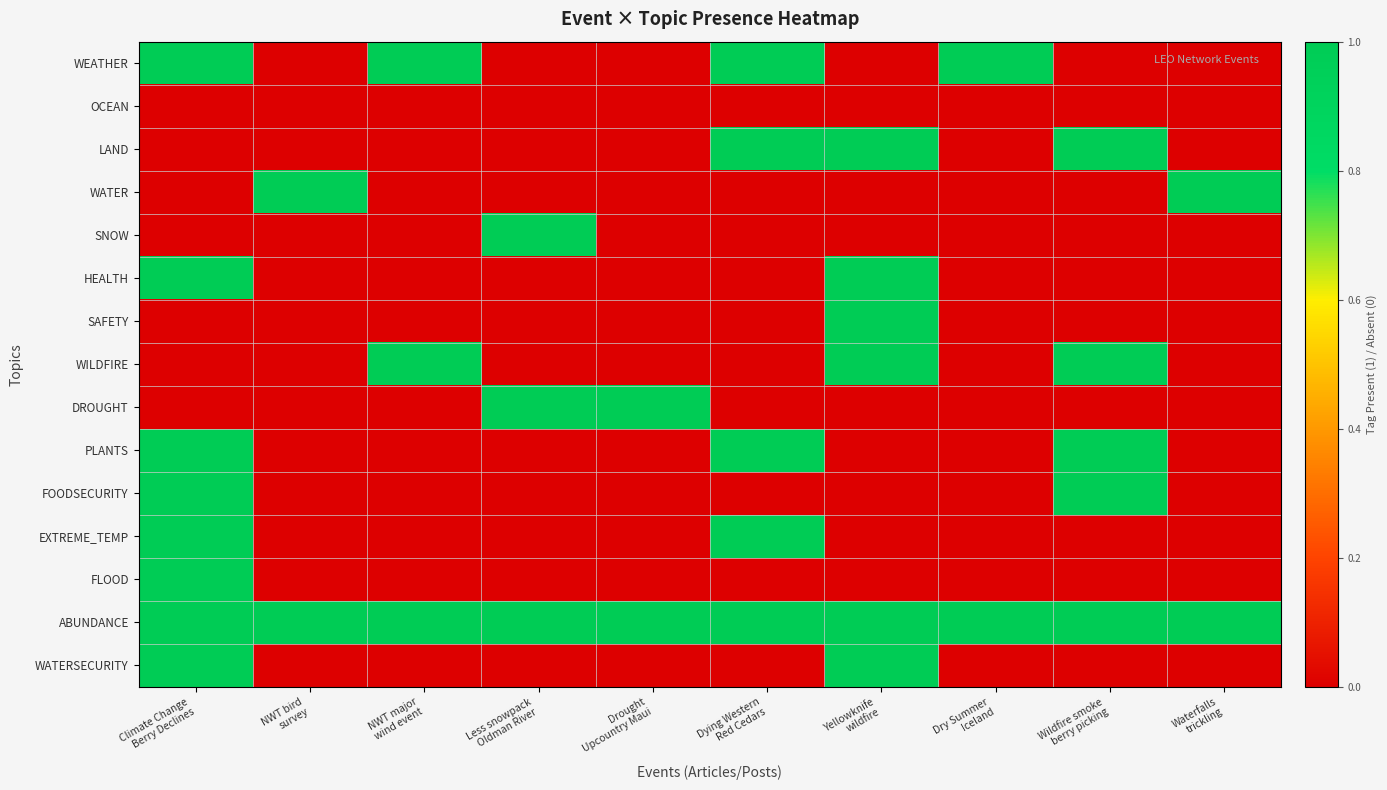

Reading right to left, what are all the values shown in this chart?

WEATHER: Waterfalls
trickling=0	Wildfire smoke
berry picking=0	Dry Summer
Iceland=1	Yellowknife
wildfire=0	Dying Western
Red Cedars=1	Drought
Upcountry Maui=0	Less snowpack
Oldman River=0	NWT major
wind event=1	NWT bird
survey=0	Climate Change
Berry Declines=1
OCEAN: Waterfalls
trickling=0	Wildfire smoke
berry picking=0	Dry Summer
Iceland=0	Yellowknife
wildfire=0	Dying Western
Red Cedars=0	Drought
Upcountry Maui=0	Less snowpack
Oldman River=0	NWT major
wind event=0	NWT bird
survey=0	Climate Change
Berry Declines=0
LAND: Waterfalls
trickling=0	Wildfire smoke
berry picking=1	Dry Summer
Iceland=0	Yellowknife
wildfire=1	Dying Western
Red Cedars=1	Drought
Upcountry Maui=0	Less snowpack
Oldman River=0	NWT major
wind event=0	NWT bird
survey=0	Climate Change
Berry Declines=0
WATER: Waterfalls
trickling=1	Wildfire smoke
berry picking=0	Dry Summer
Iceland=0	Yellowknife
wildfire=0	Dying Western
Red Cedars=0	Drought
Upcountry Maui=0	Less snowpack
Oldman River=0	NWT major
wind event=0	NWT bird
survey=1	Climate Change
Berry Declines=0
SNOW: Waterfalls
trickling=0	Wildfire smoke
berry picking=0	Dry Summer
Iceland=0	Yellowknife
wildfire=0	Dying Western
Red Cedars=0	Drought
Upcountry Maui=0	Less snowpack
Oldman River=1	NWT major
wind event=0	NWT bird
survey=0	Climate Change
Berry Declines=0
HEALTH: Waterfalls
trickling=0	Wildfire smoke
berry picking=0	Dry Summer
Iceland=0	Yellowknife
wildfire=1	Dying Western
Red Cedars=0	Drought
Upcountry Maui=0	Less snowpack
Oldman River=0	NWT major
wind event=0	NWT bird
survey=0	Climate Change
Berry Declines=1
SAFETY: Waterfalls
trickling=0	Wildfire smoke
berry picking=0	Dry Summer
Iceland=0	Yellowknife
wildfire=1	Dying Western
Red Cedars=0	Drought
Upcountry Maui=0	Less snowpack
Oldman River=0	NWT major
wind event=0	NWT bird
survey=0	Climate Change
Berry Declines=0
WILDFIRE: Waterfalls
trickling=0	Wildfire smoke
berry picking=1	Dry Summer
Iceland=0	Yellowknife
wildfire=1	Dying Western
Red Cedars=0	Drought
Upcountry Maui=0	Less snowpack
Oldman River=0	NWT major
wind event=1	NWT bird
survey=0	Climate Change
Berry Declines=0
DROUGHT: Waterfalls
trickling=0	Wildfire smoke
berry picking=0	Dry Summer
Iceland=0	Yellowknife
wildfire=0	Dying Western
Red Cedars=0	Drought
Upcountry Maui=1	Less snowpack
Oldman River=1	NWT major
wind event=0	NWT bird
survey=0	Climate Change
Berry Declines=0
PLANTS: Waterfalls
trickling=0	Wildfire smoke
berry picking=1	Dry Summer
Iceland=0	Yellowknife
wildfire=0	Dying Western
Red Cedars=1	Drought
Upcountry Maui=0	Less snowpack
Oldman River=0	NWT major
wind event=0	NWT bird
survey=0	Climate Change
Berry Declines=1
FOODSECURITY: Waterfalls
trickling=0	Wildfire smoke
berry picking=1	Dry Summer
Iceland=0	Yellowknife
wildfire=0	Dying Western
Red Cedars=0	Drought
Upcountry Maui=0	Less snowpack
Oldman River=0	NWT major
wind event=0	NWT bird
survey=0	Climate Change
Berry Declines=1
EXTREME_TEMP: Waterfalls
trickling=0	Wildfire smoke
berry picking=0	Dry Summer
Iceland=0	Yellowknife
wildfire=0	Dying Western
Red Cedars=1	Drought
Upcountry Maui=0	Less snowpack
Oldman River=0	NWT major
wind event=0	NWT bird
survey=0	Climate Change
Berry Declines=1
FLOOD: Waterfalls
trickling=0	Wildfire smoke
berry picking=0	Dry Summer
Iceland=0	Yellowknife
wildfire=0	Dying Western
Red Cedars=0	Drought
Upcountry Maui=0	Less snowpack
Oldman River=0	NWT major
wind event=0	NWT bird
survey=0	Climate Change
Berry Declines=1
ABUNDANCE: Waterfalls
trickling=1	Wildfire smoke
berry picking=1	Dry Summer
Iceland=1	Yellowknife
wildfire=1	Dying Western
Red Cedars=1	Drought
Upcountry Maui=1	Less snowpack
Oldman River=1	NWT major
wind event=1	NWT bird
survey=1	Climate Change
Berry Declines=1
WATERSECURITY: Waterfalls
trickling=0	Wildfire smoke
berry picking=0	Dry Summer
Iceland=0	Yellowknife
wildfire=1	Dying Western
Red Cedars=0	Drought
Upcountry Maui=0	Less snowpack
Oldman River=0	NWT major
wind event=0	NWT bird
survey=0	Climate Change
Berry Declines=1